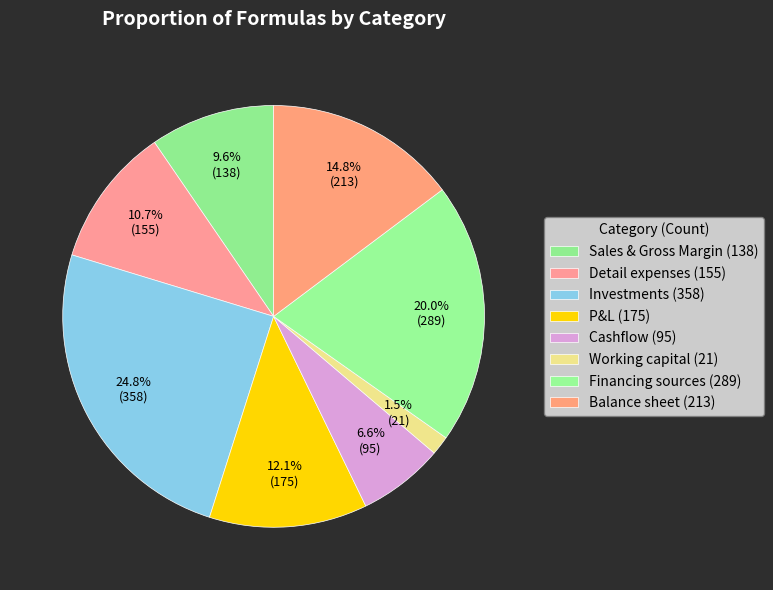

Which category has the biggest portion of the pie?

Investments